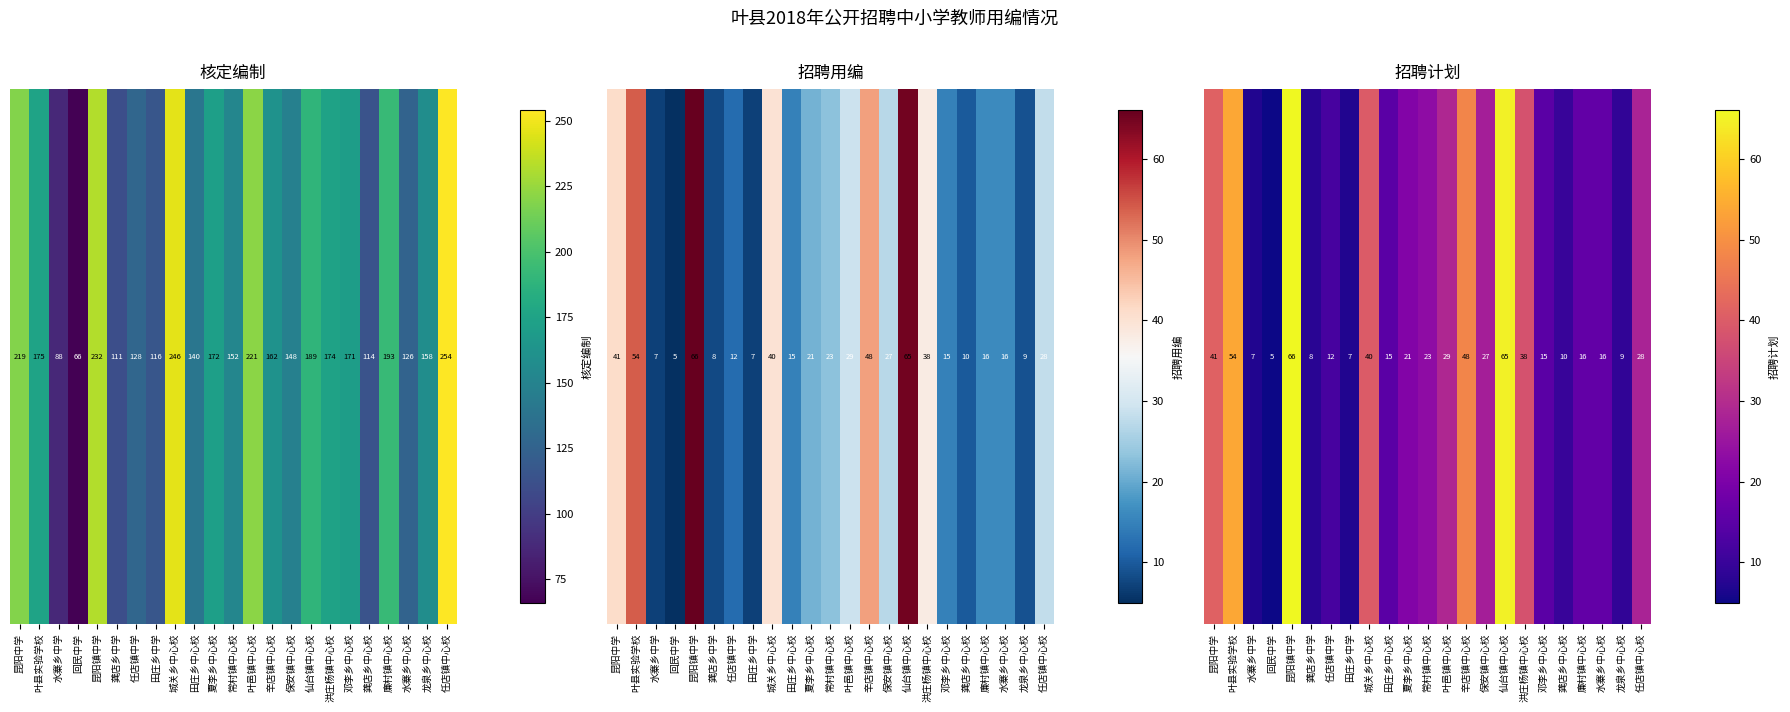

How many series are shown in this chart?

1